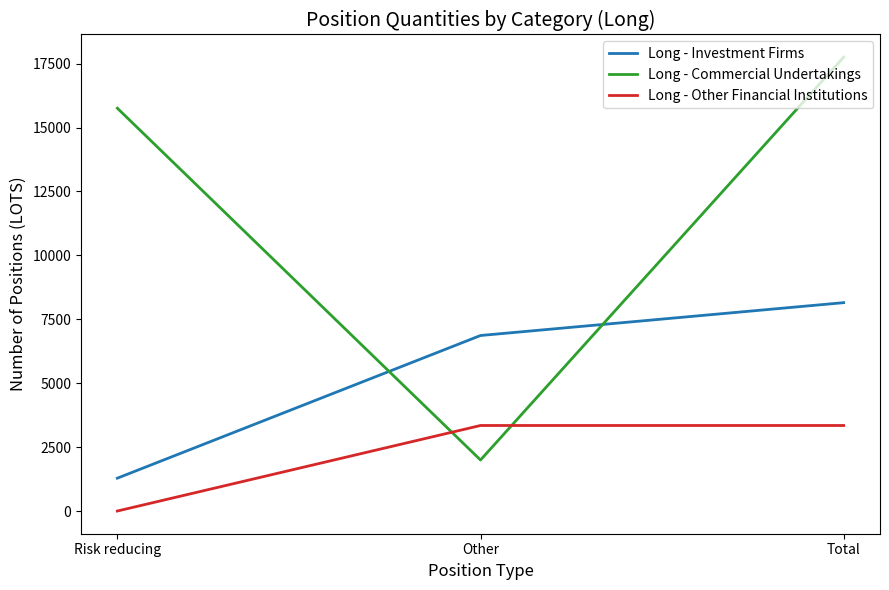

What is the difference between the maximum and second lowest values in the Long - Commercial Undertakings series?

1996.0